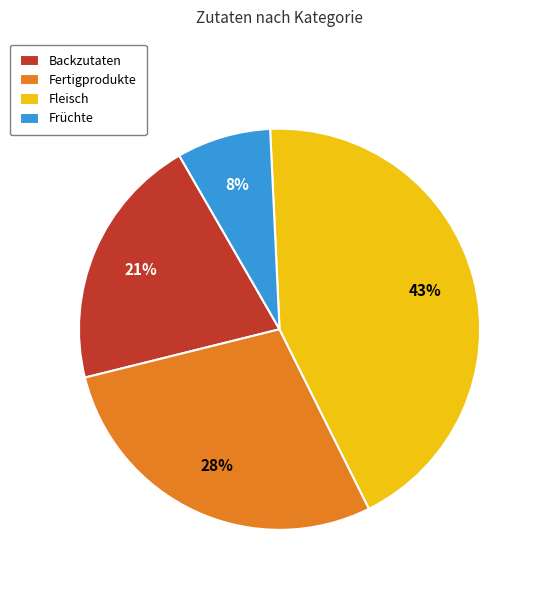

To the nearest percent, what is the average slice percentage?

25%